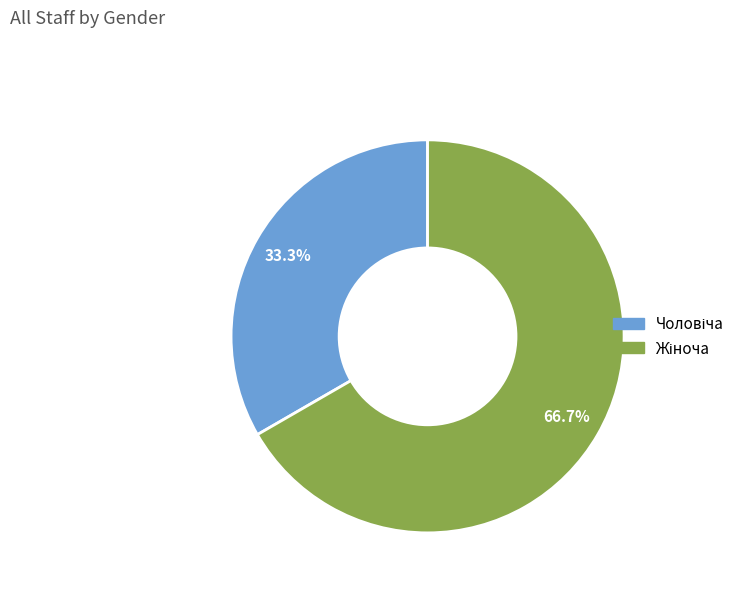

Is there any slice that represents more than half of the pie?

Yes